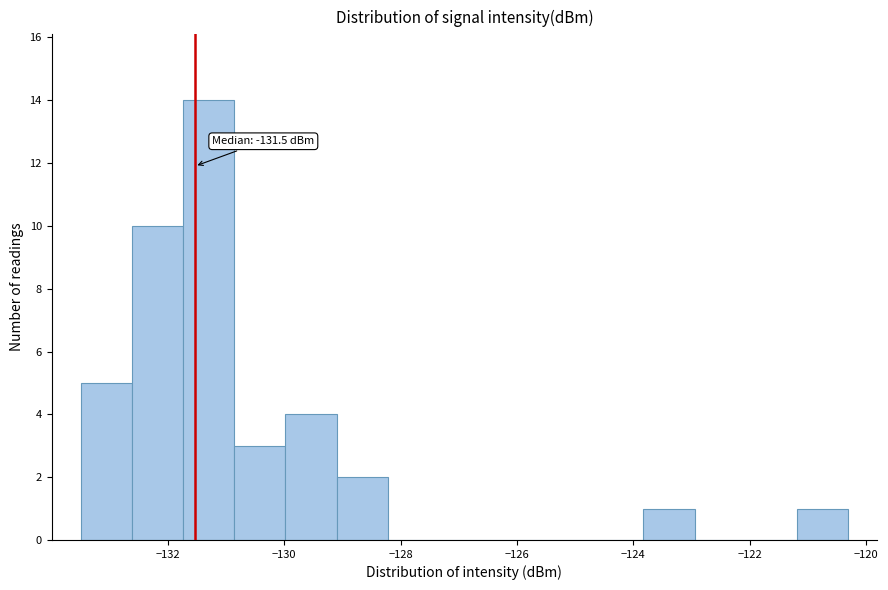

Which range on the x-axis has the tallest bar?

-131.8 to -130.8